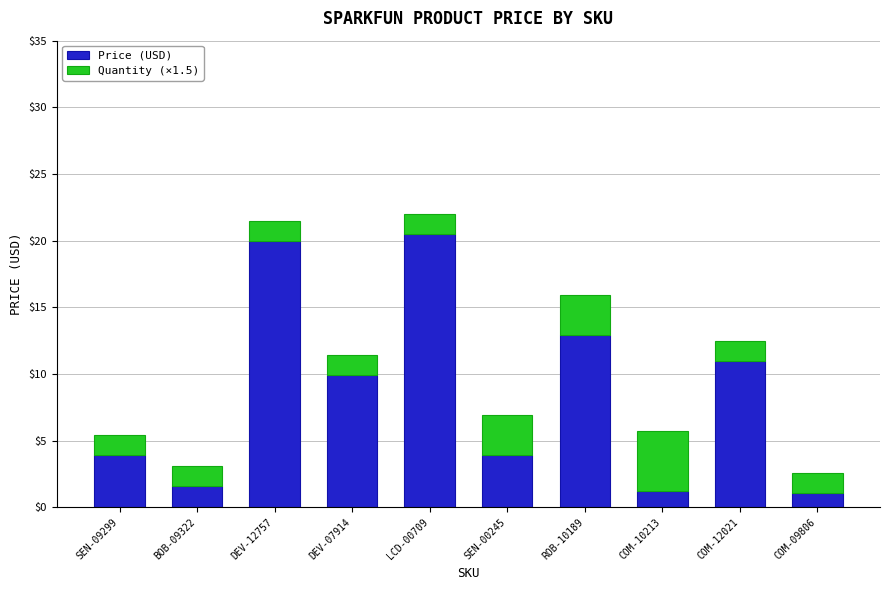

How many bars are there in total?

10